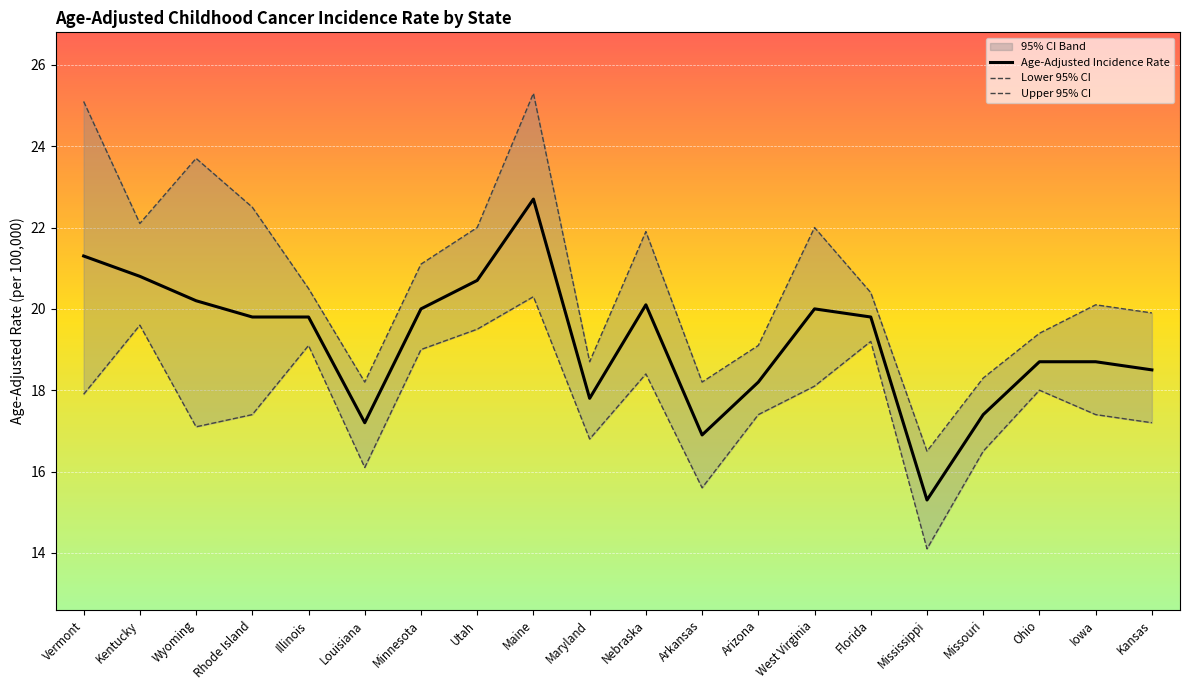

At which label is Age-Adjusted Incidence Rate closest to 19?

Ohio